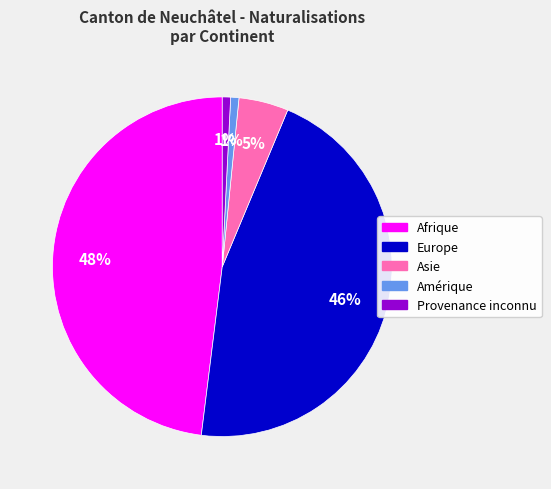

The Afrique slice represents 60% of the pie. True or false?

False